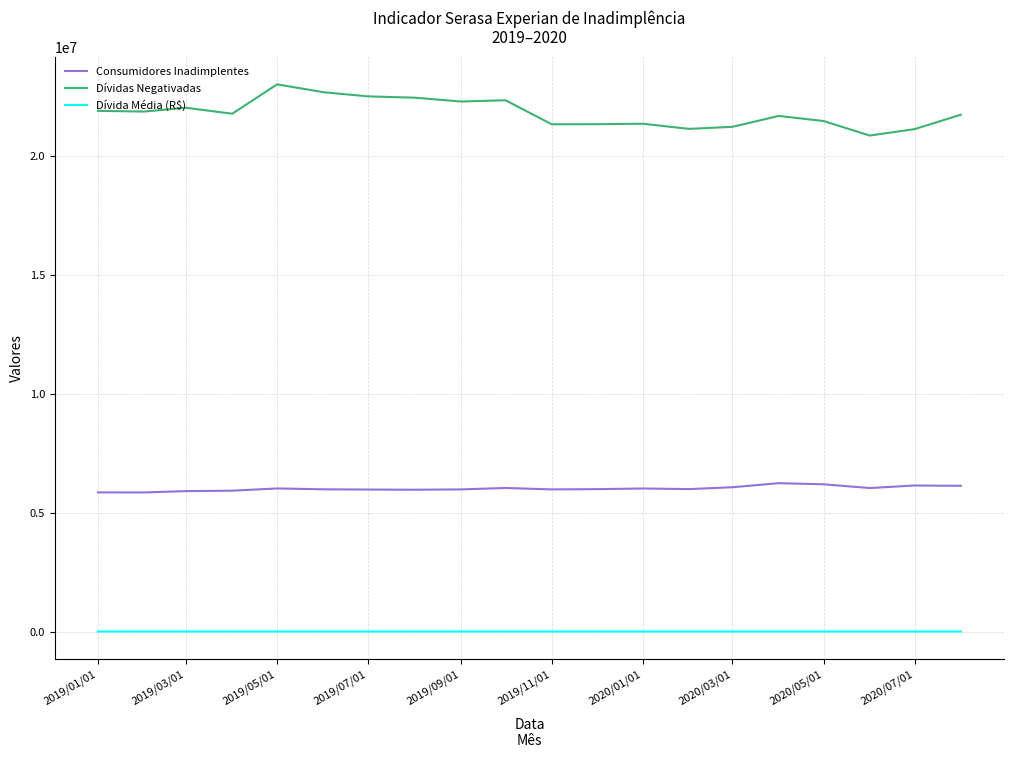

Which series has the largest total across all categories?

Dívidas Negativadas